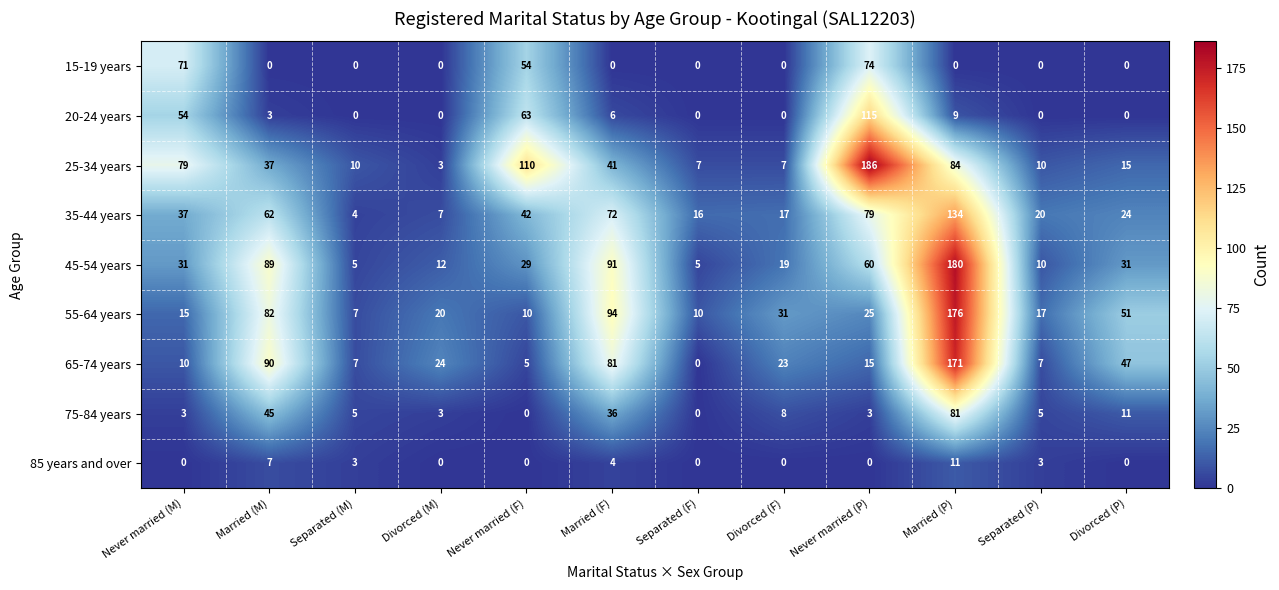

What is the sum of all 65-74 years values?

480